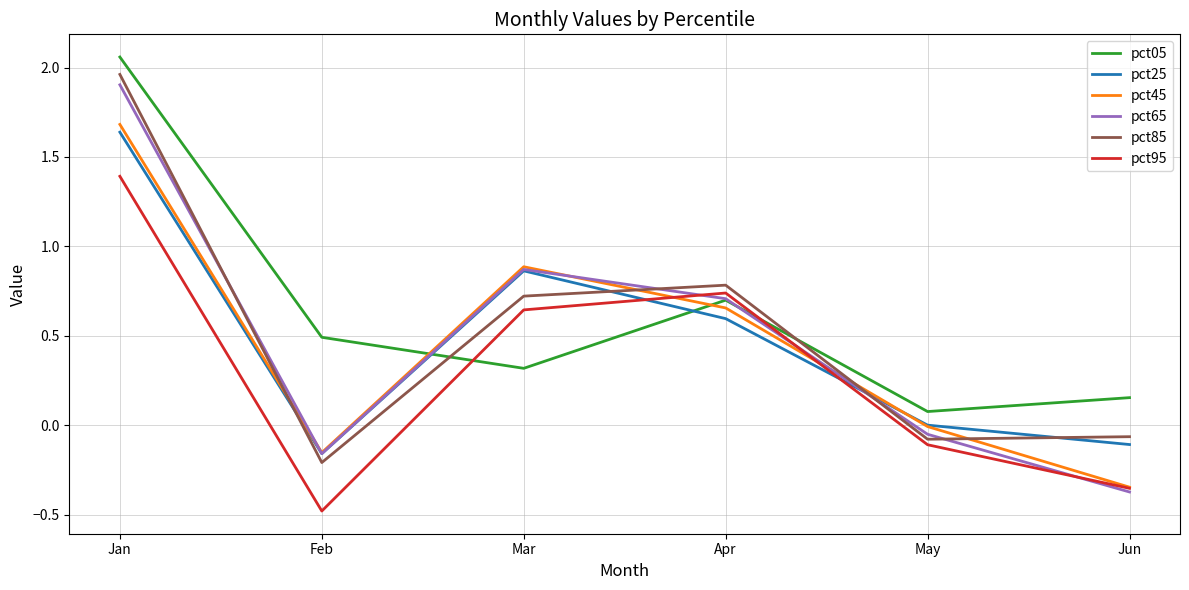

What is the total value across all series at Jan?

10.6